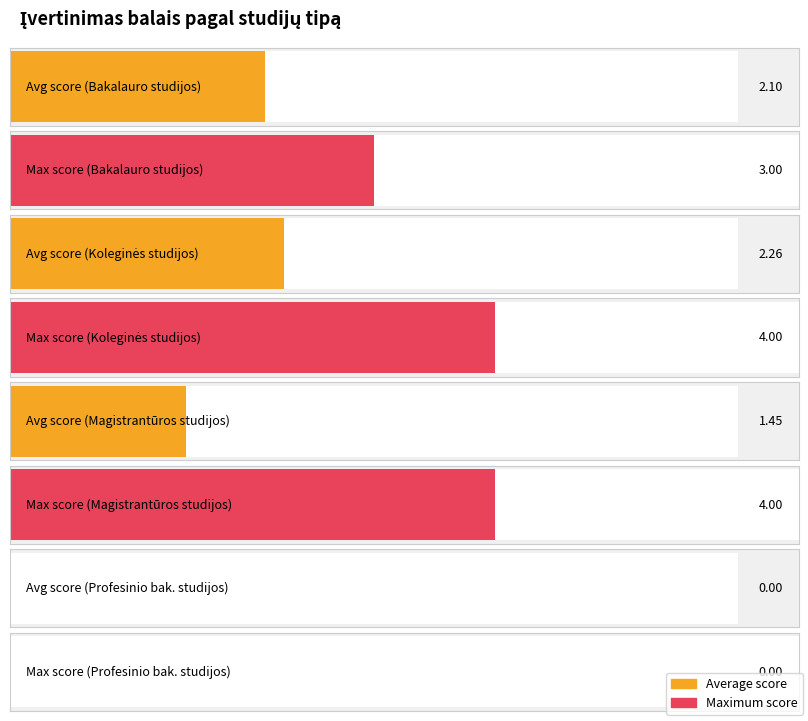

How many groups of bars are there?

4